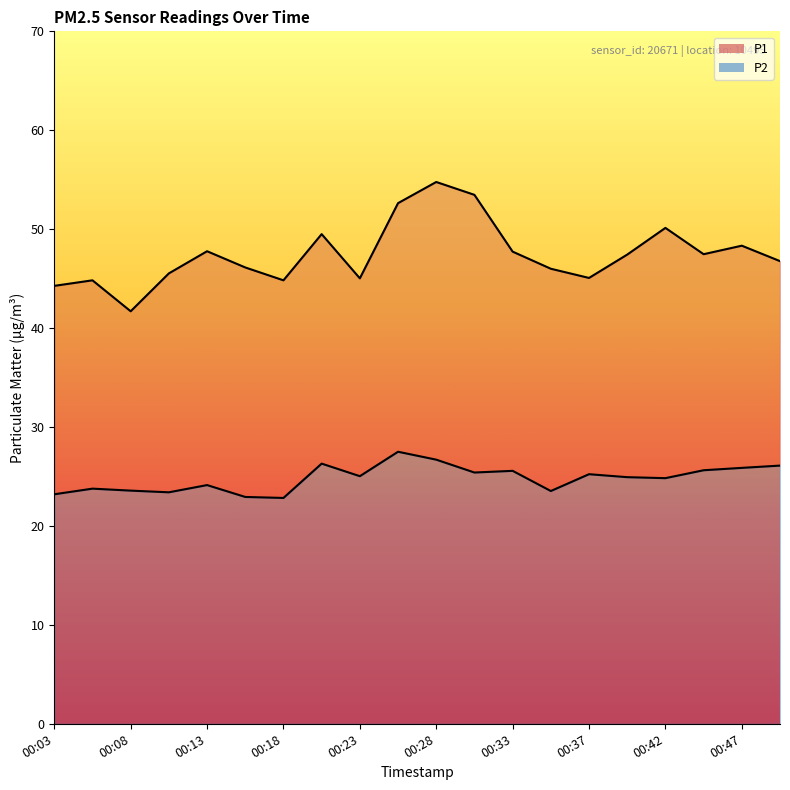

True or false: P1 and P2 cross at least once.

False